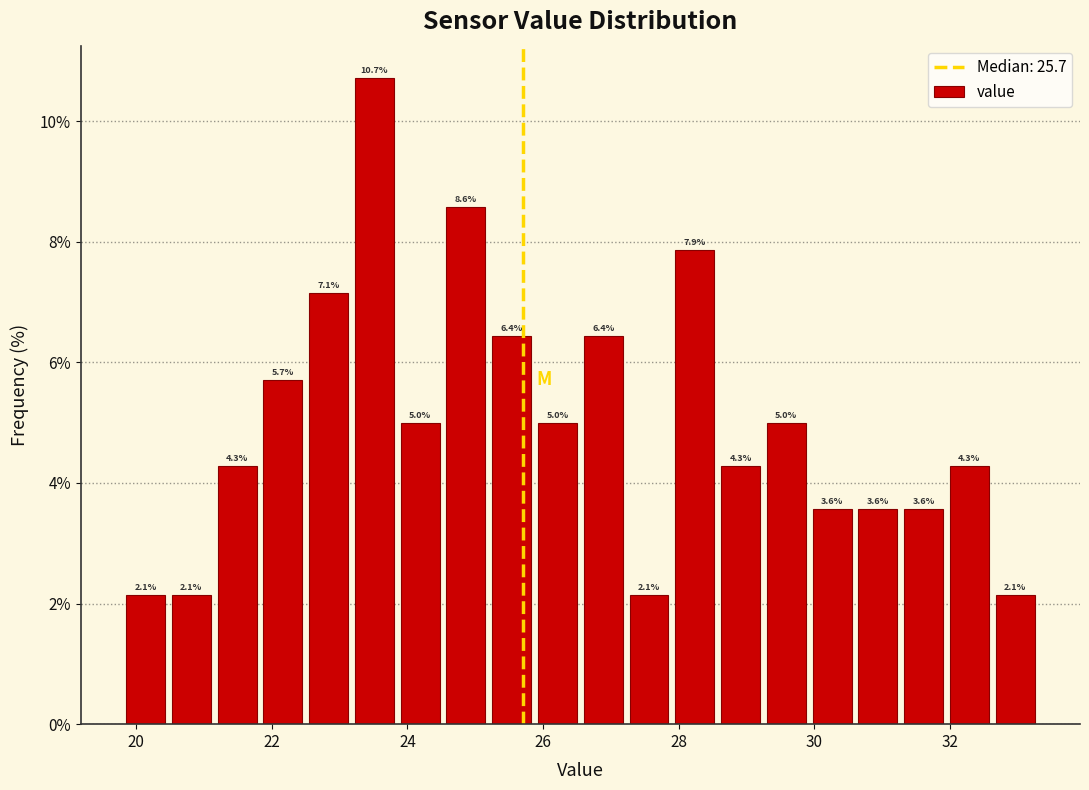

Read against the x-axis, roughly where is the centre of the tallest bar?

23.6